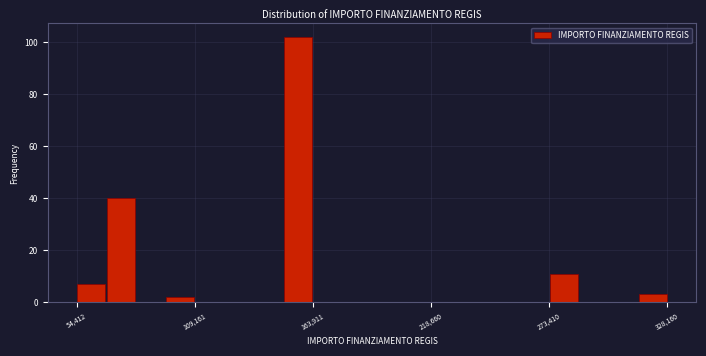

Around what value on the x-axis is the tallest bar? Give the approximate position of its centre, as read against the axis.

160000